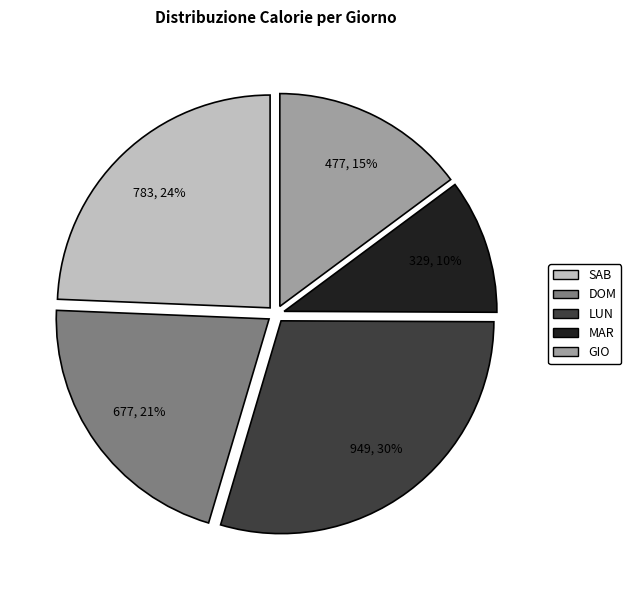

To the nearest percent, what is the average slice percentage?

20%